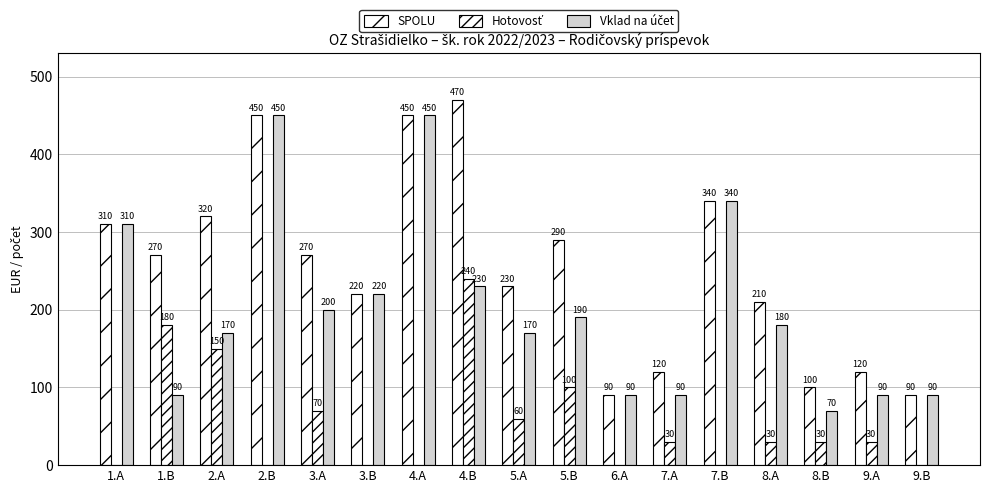

Rank the categories by SPOLU value from lowest to highest.

6.A, 9.B, 8.B, 7.A, 9.A, 8.A, 3.B, 5.A, 1.B, 3.A, 5.B, 1.A, 2.A, 7.B, 2.B, 4.A, 4.B